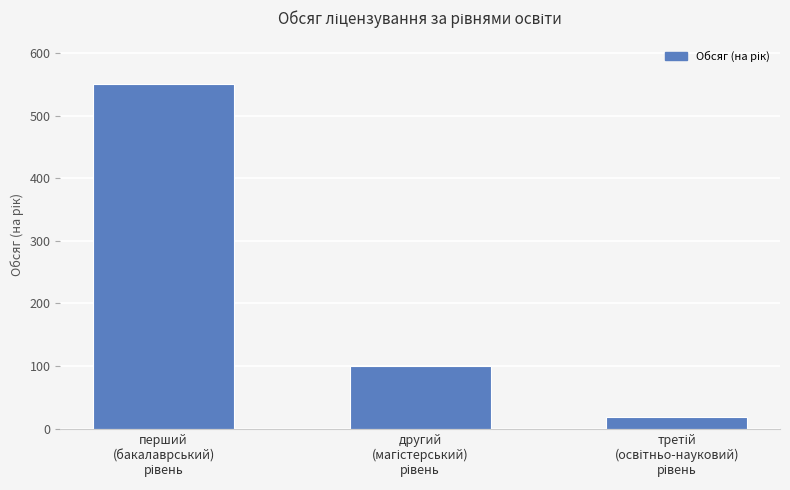

How many distinct data groups are displayed?

1